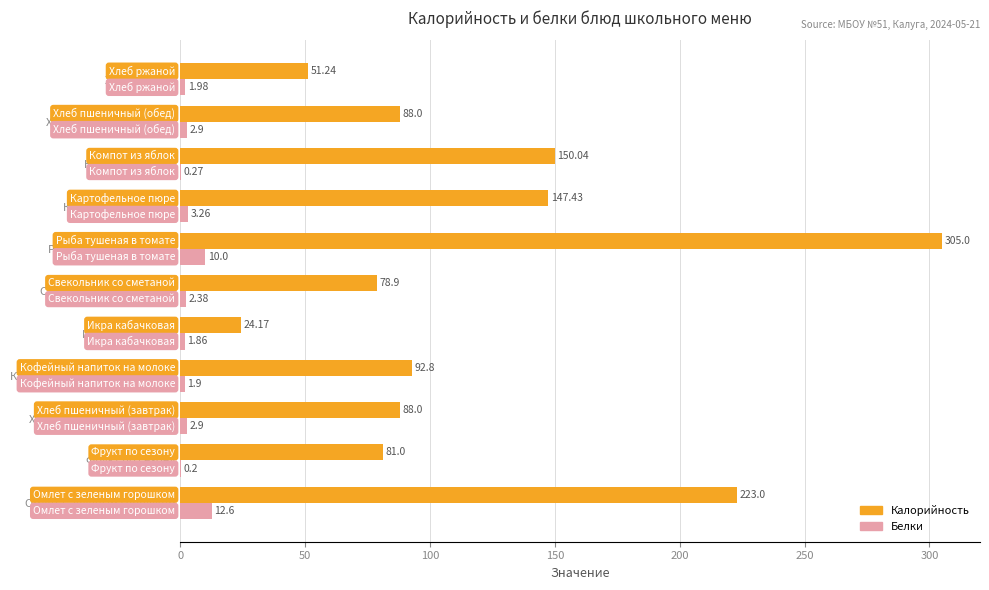

What is the sum of the Белки values at Рыба тушеная в томате and Омлет с зеленым горошком?

22.6